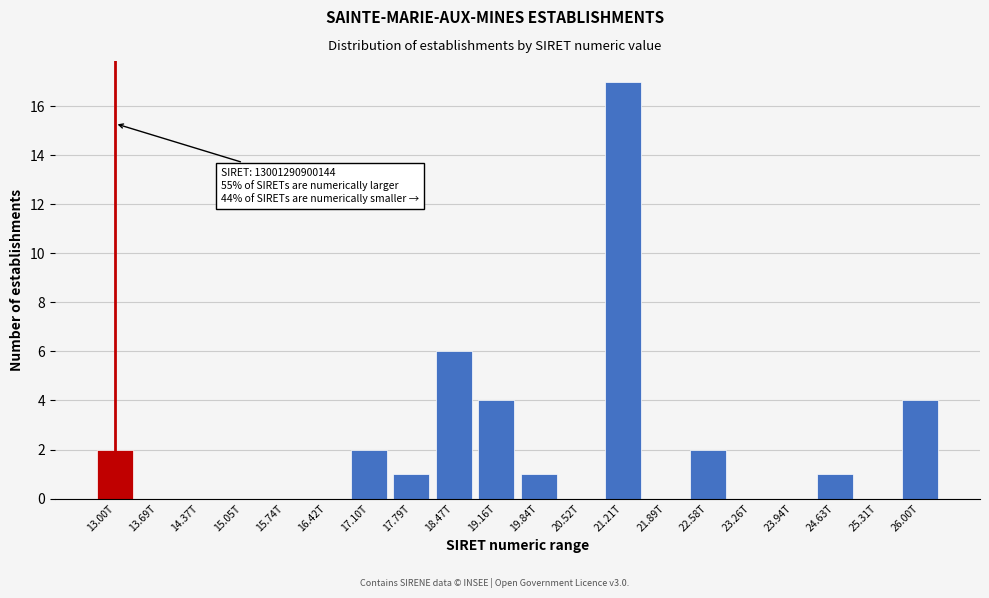

Reading right to left, transcribe all the data shown in this chart.

26.00T=4	25.31T=0	24.63T=1	23.94T=0	23.26T=0	22.58T=2	21.89T=0	21.21T=17	20.52T=0	19.84T=1	19.16T=4	18.47T=6	17.79T=1	17.10T=2	16.42T=0	15.74T=0	15.05T=0	14.37T=0	13.69T=0	13.00T=2